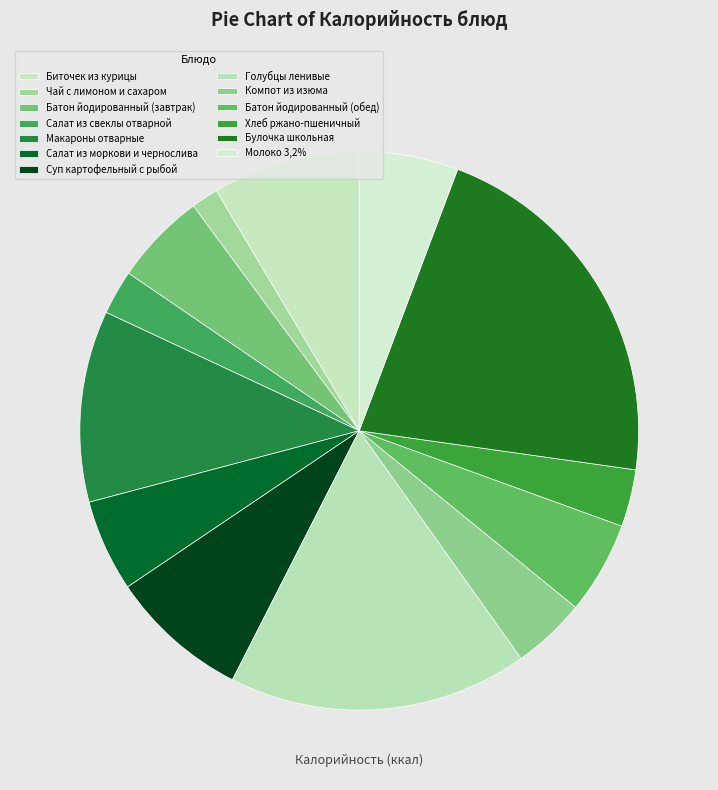

True or false: Булочка школьная accounts for 35% of the total.

False